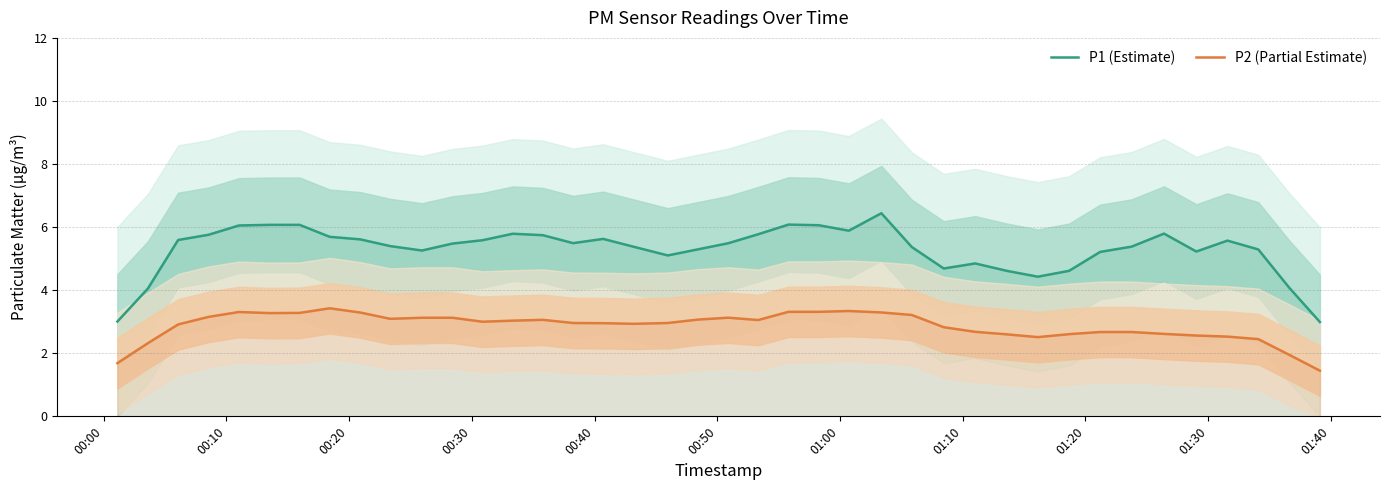

True or false: P1 (Estimate) has more than 1 points higher than both neighbors.

True